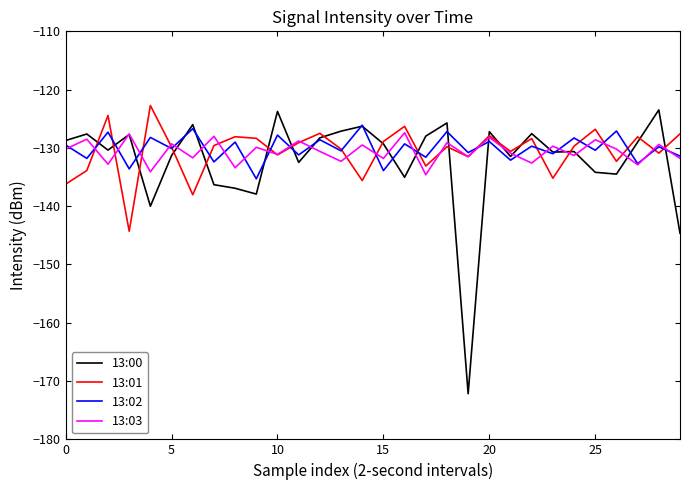

Which series has the largest range (max minus min)?

13:00